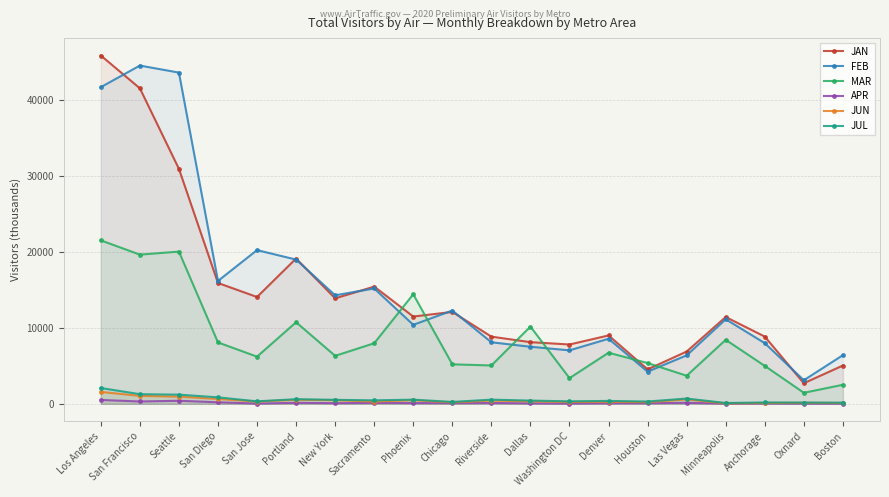

True or false: JAN and APR intersect in this chart.

False